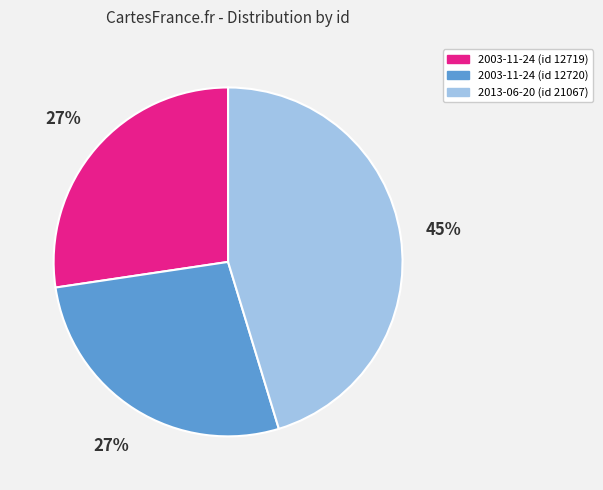

How many slices are in this pie chart?

3